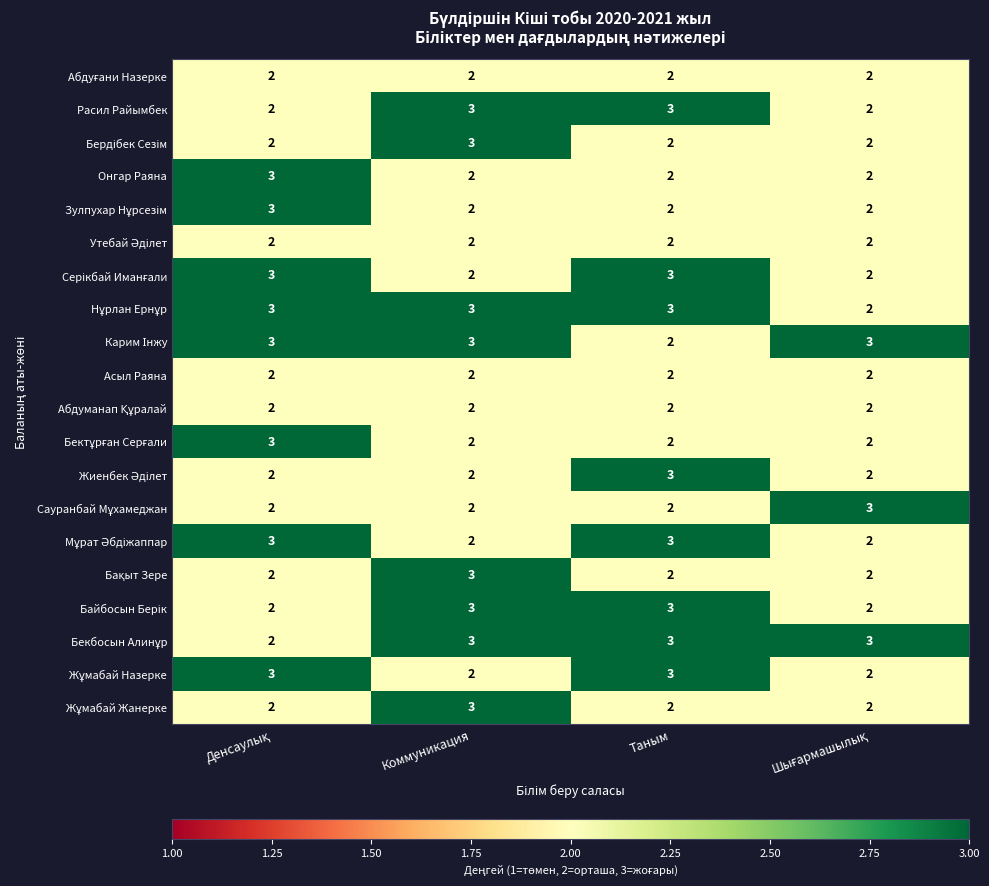

How many categories are shown in the chart?

4